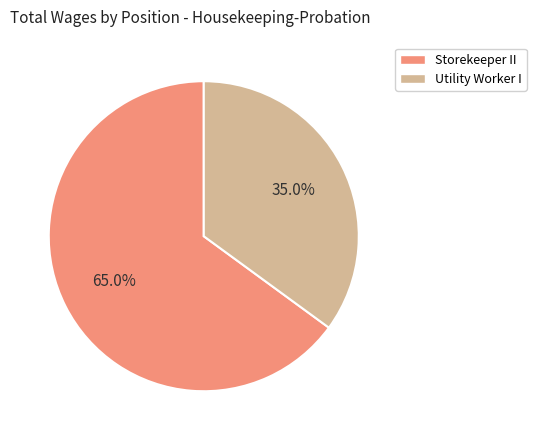

Is Storekeeper II the majority of the pie?

Yes